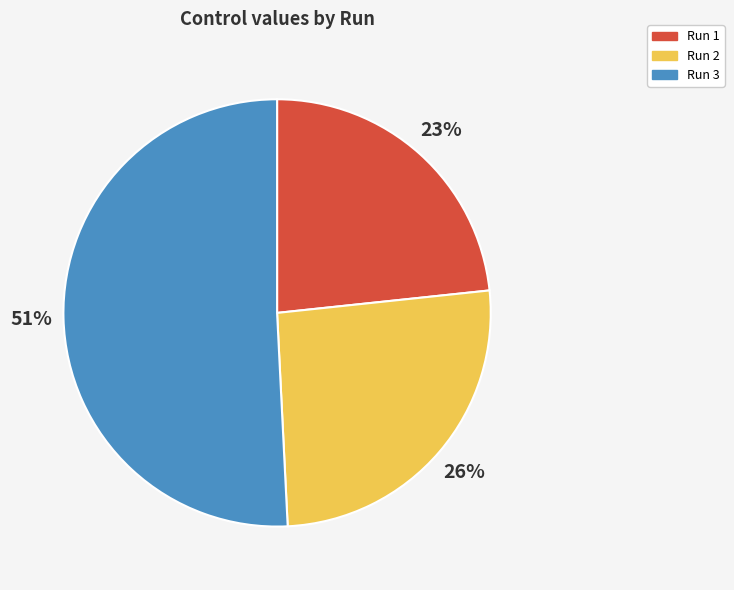

To the nearest percent, what portion does Run 3 represent?

51%